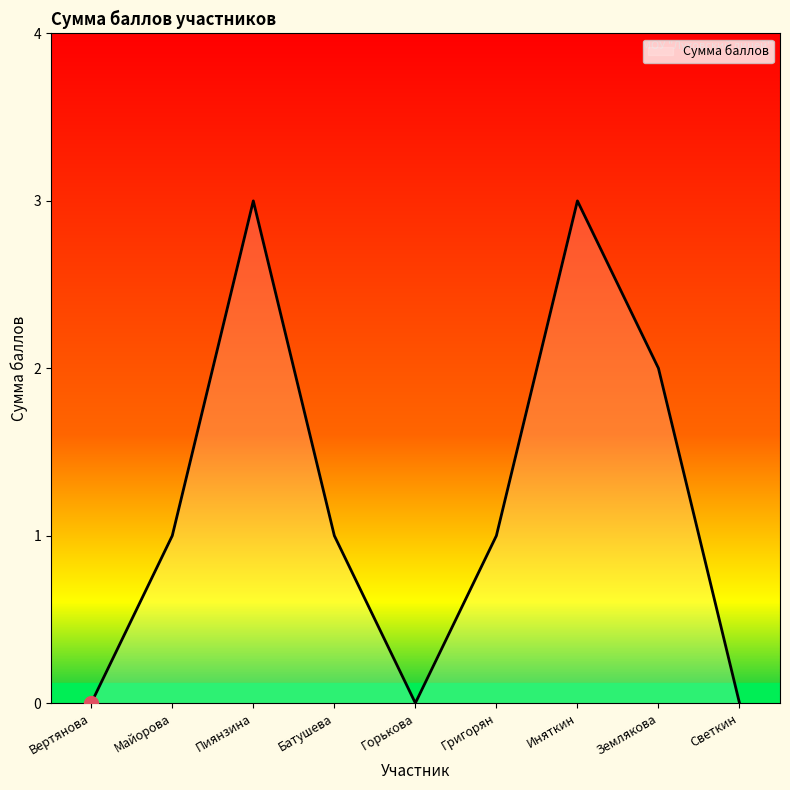

What position from the left is Майорова?

2